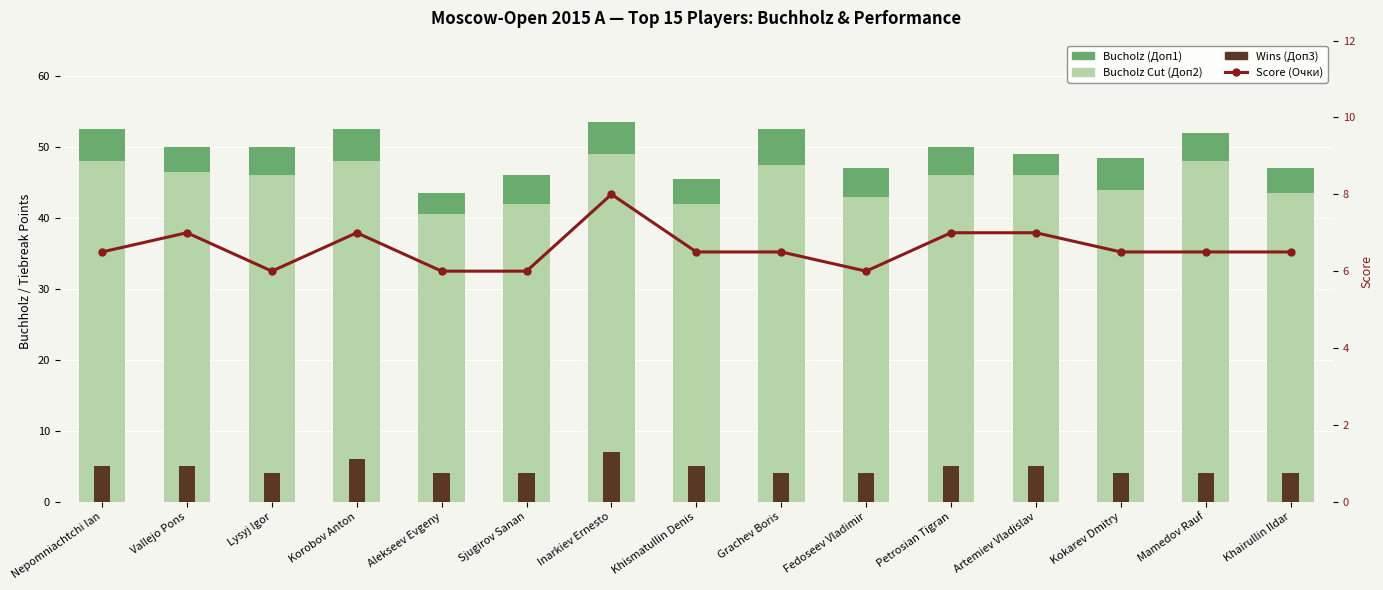

What is the average value of the Wins (Доп3) series?

4.7